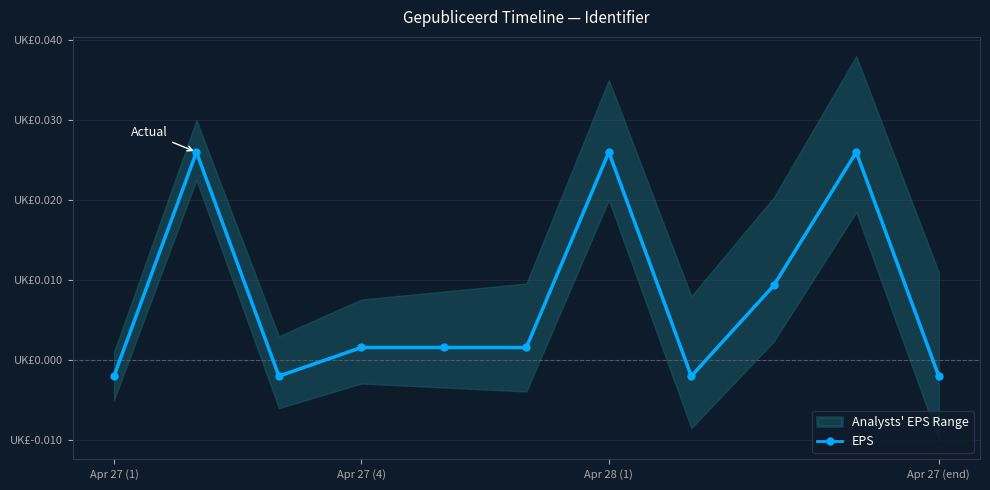

Which label corresponds to the smallest value in the chart?

Apr 27 (1)